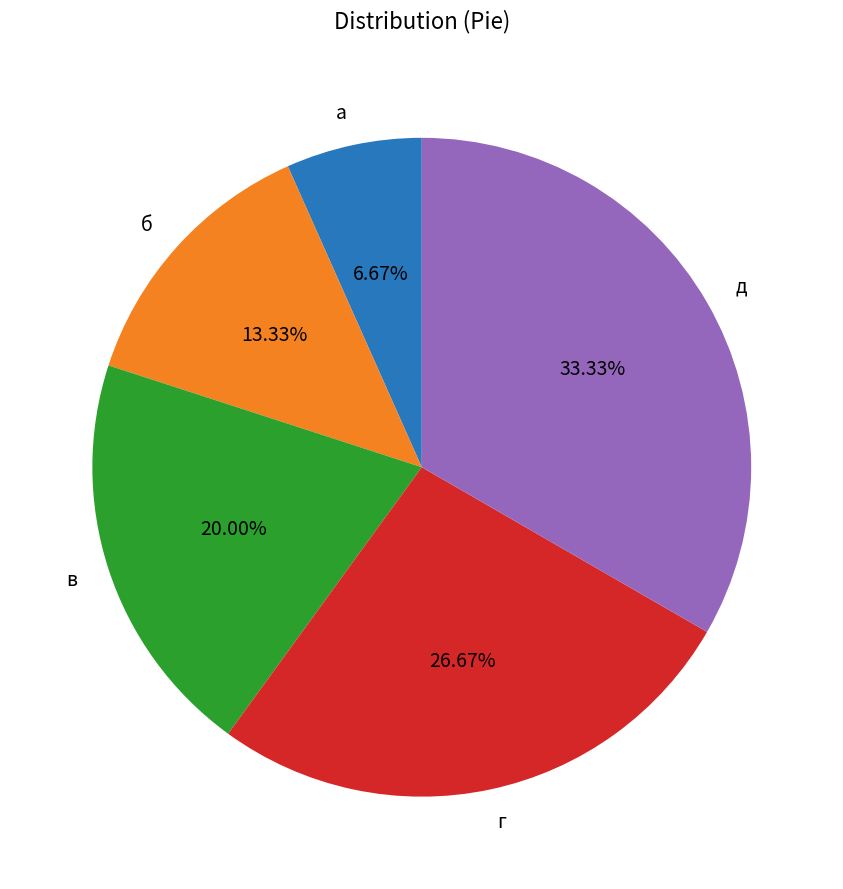

To the nearest percent, what is the difference between the largest and smallest slice percentages?

27%